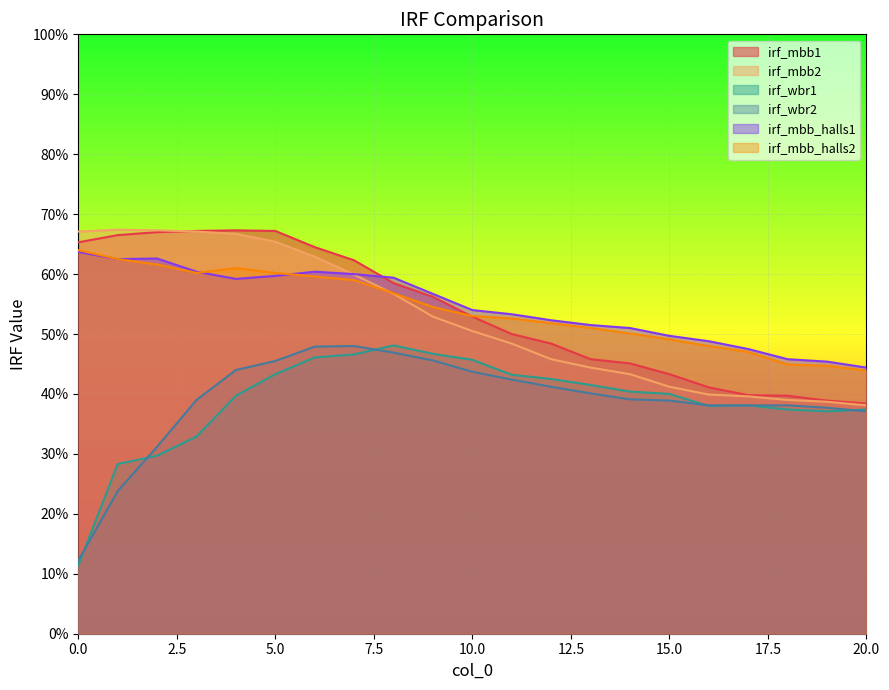

In irf_wbr2, how many points are higher than both neighbors (excluding endpoints)?

1